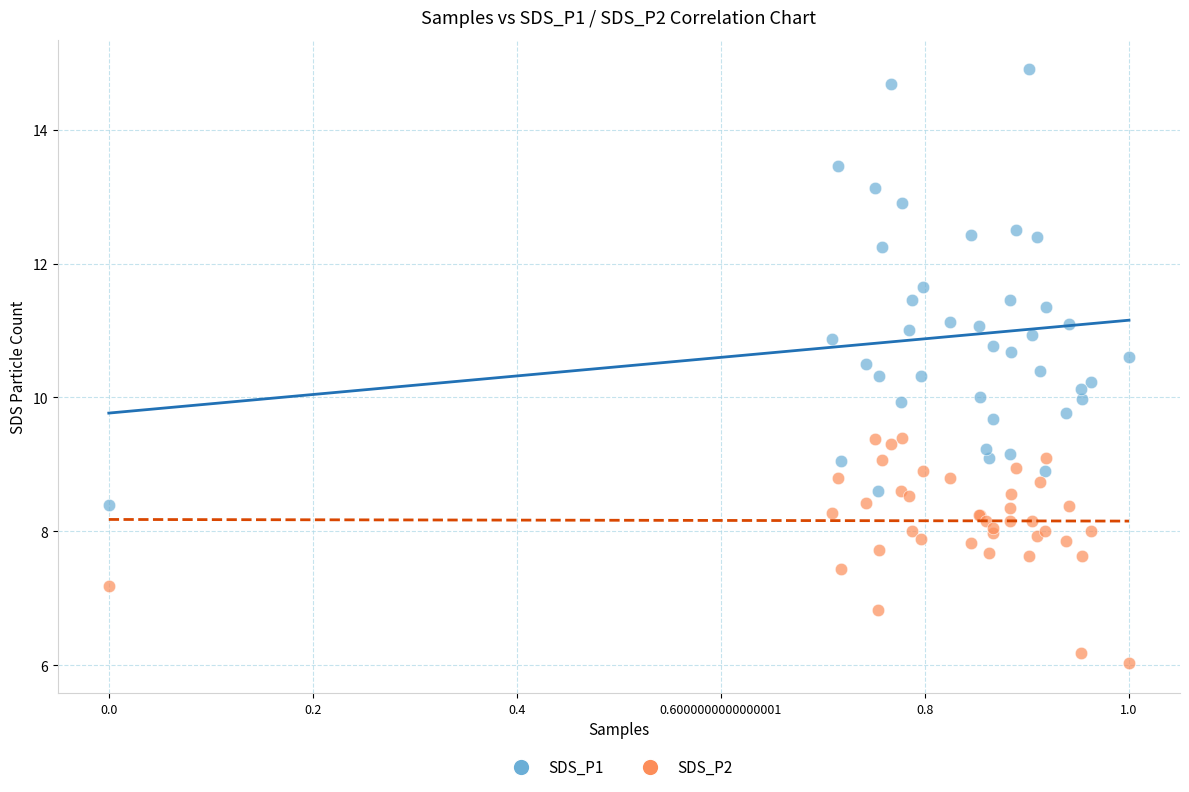

Which series has the widest spread of Y values?

SDS_P1